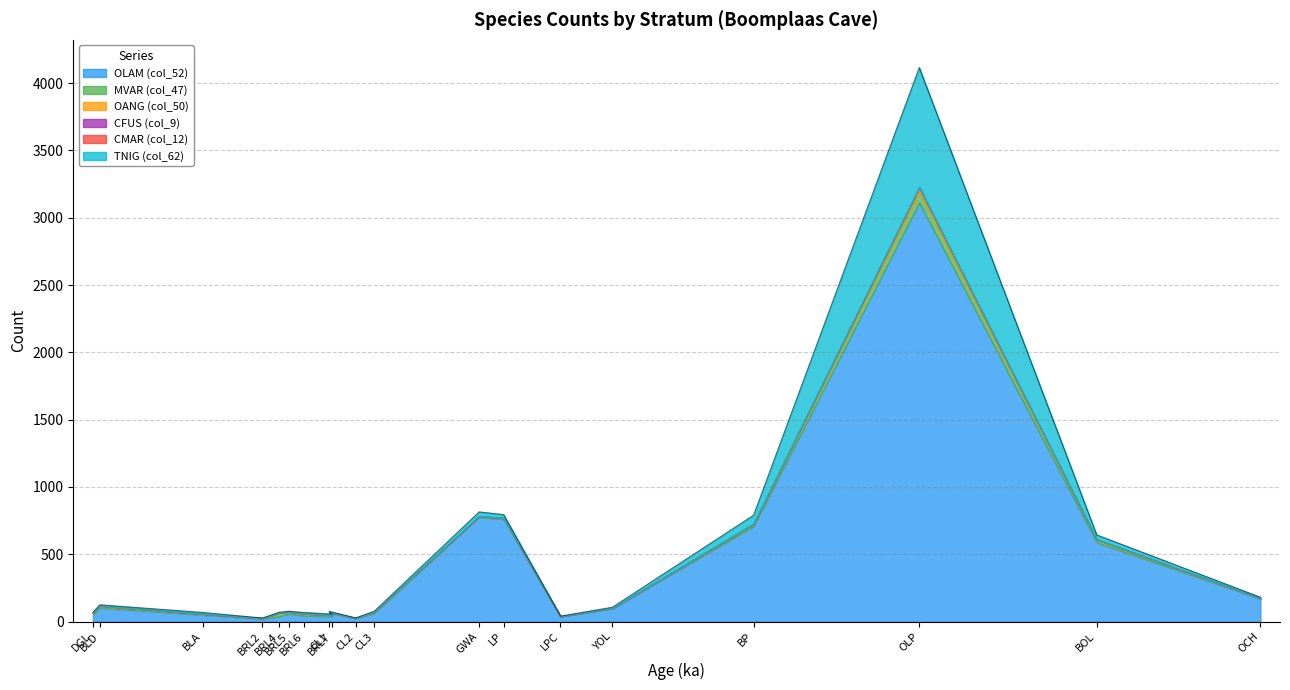

What is the difference between the highest and lowest values at GWA?

777